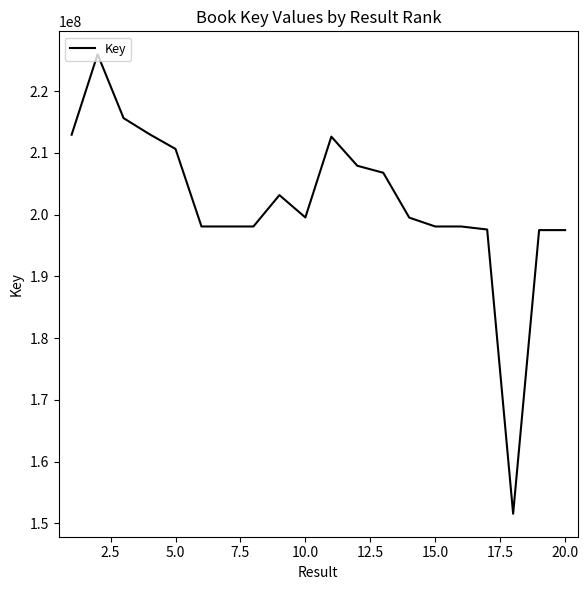

What is the greatest value displayed?

225986703